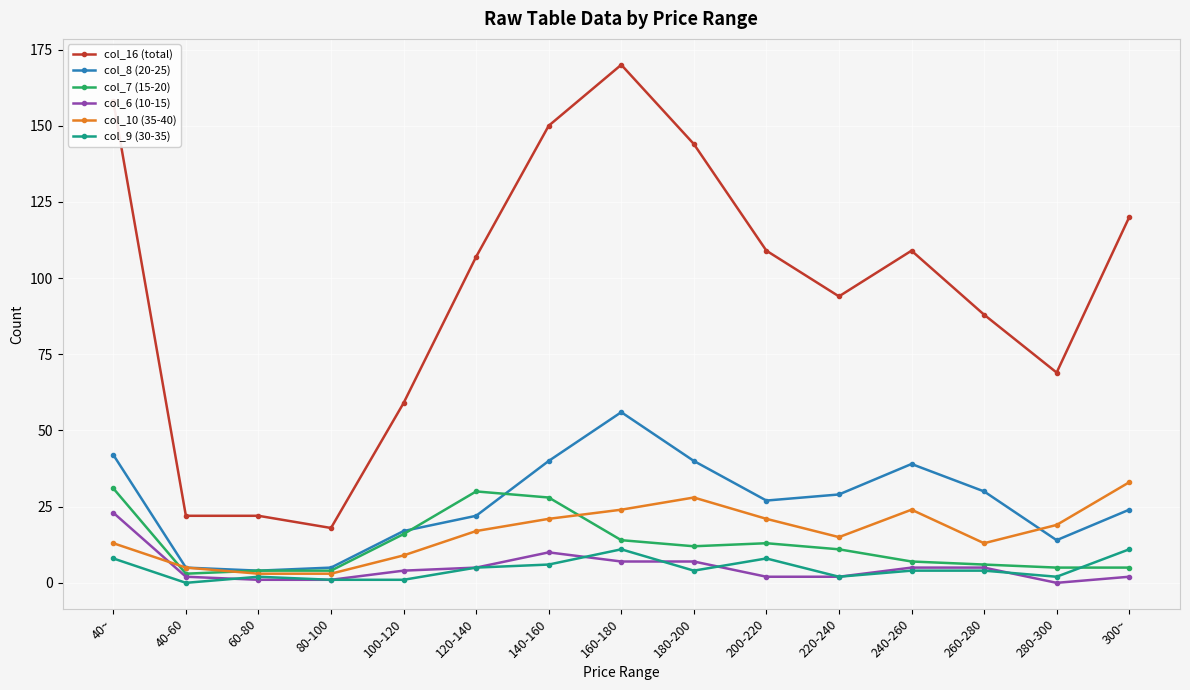

What is the sum of the col_6 (10-15) values at 260-280 and 280-300?

5